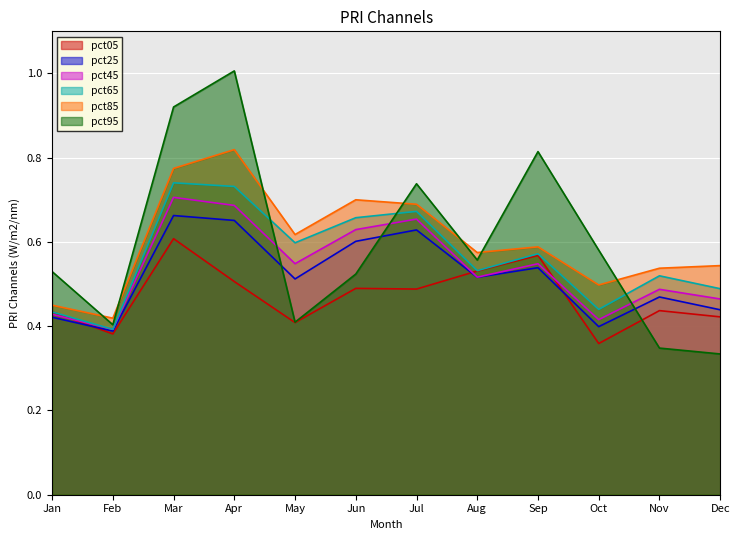

Between Feb and Jul, which is larger?

Jul